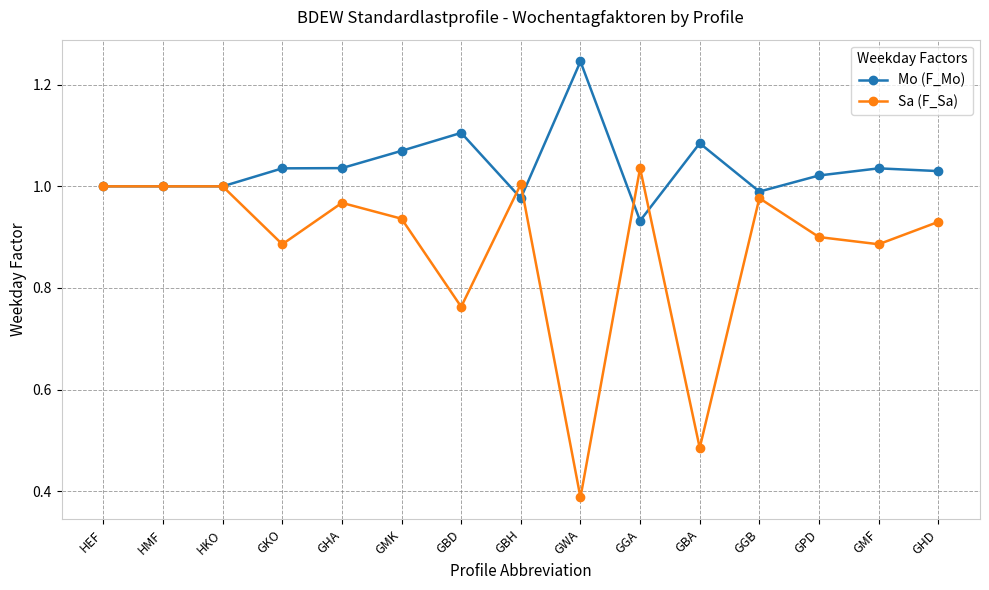

List the series in order of their overall mean, highest first.

Mo (F_Mo), Sa (F_Sa)